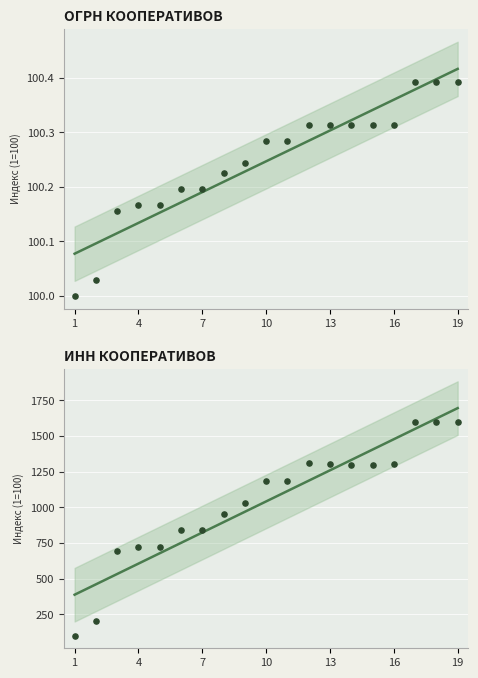

Which series reaches the maximum Y coordinate?

Trend